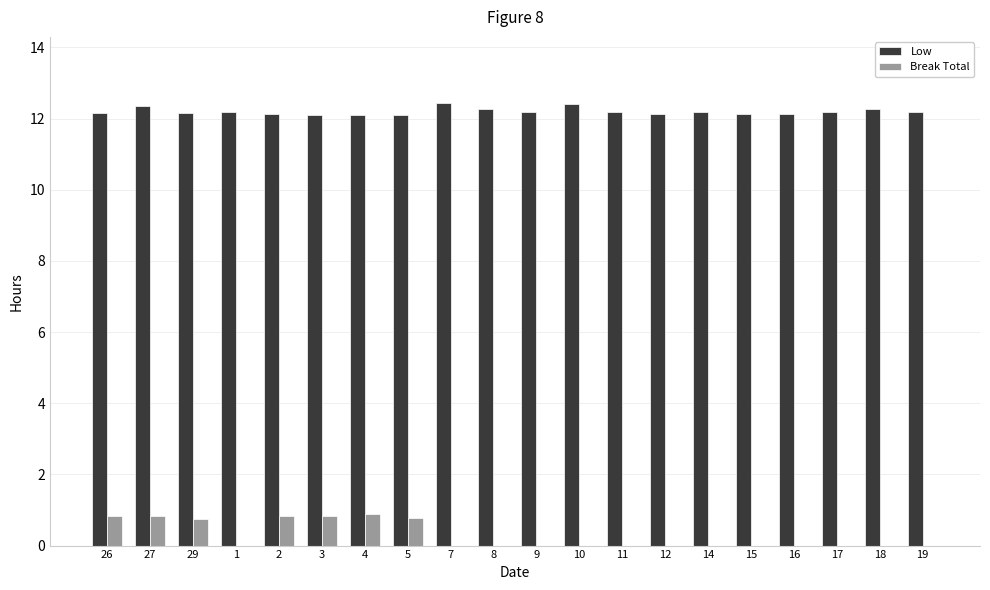

The value of Low at 16 is 18.0. True or false?

False